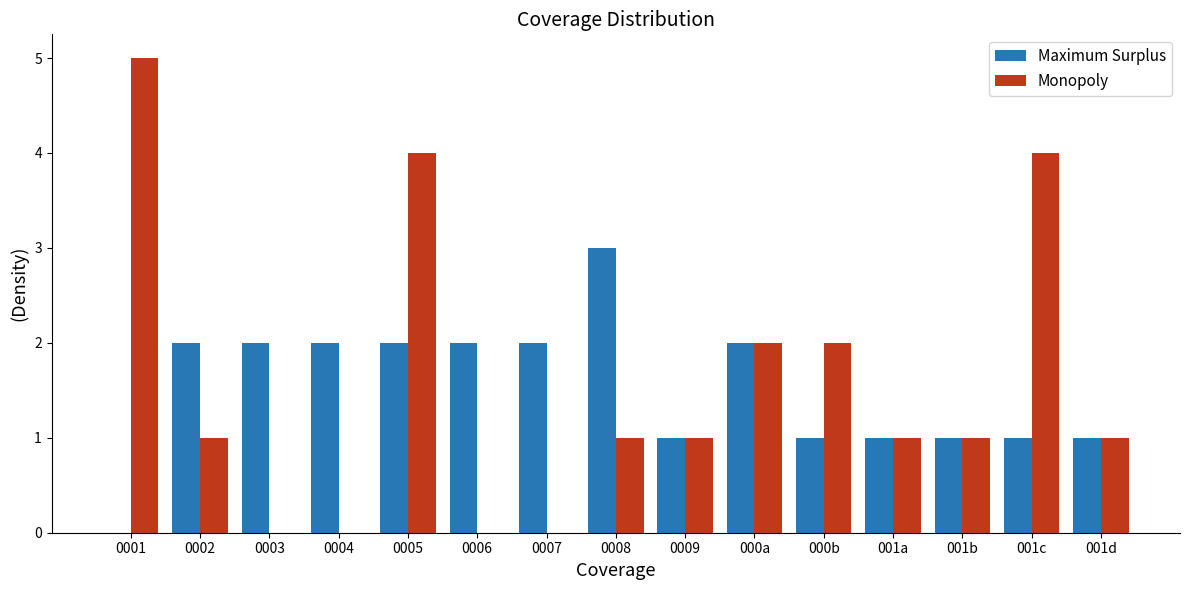

Are the bars horizontal?

No